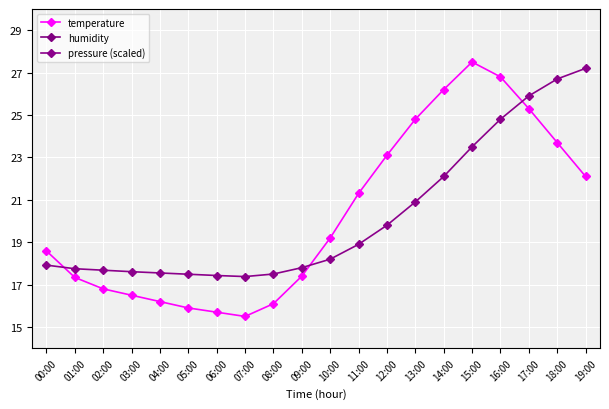

How many data points in pressure (scaled) are above 18?

10